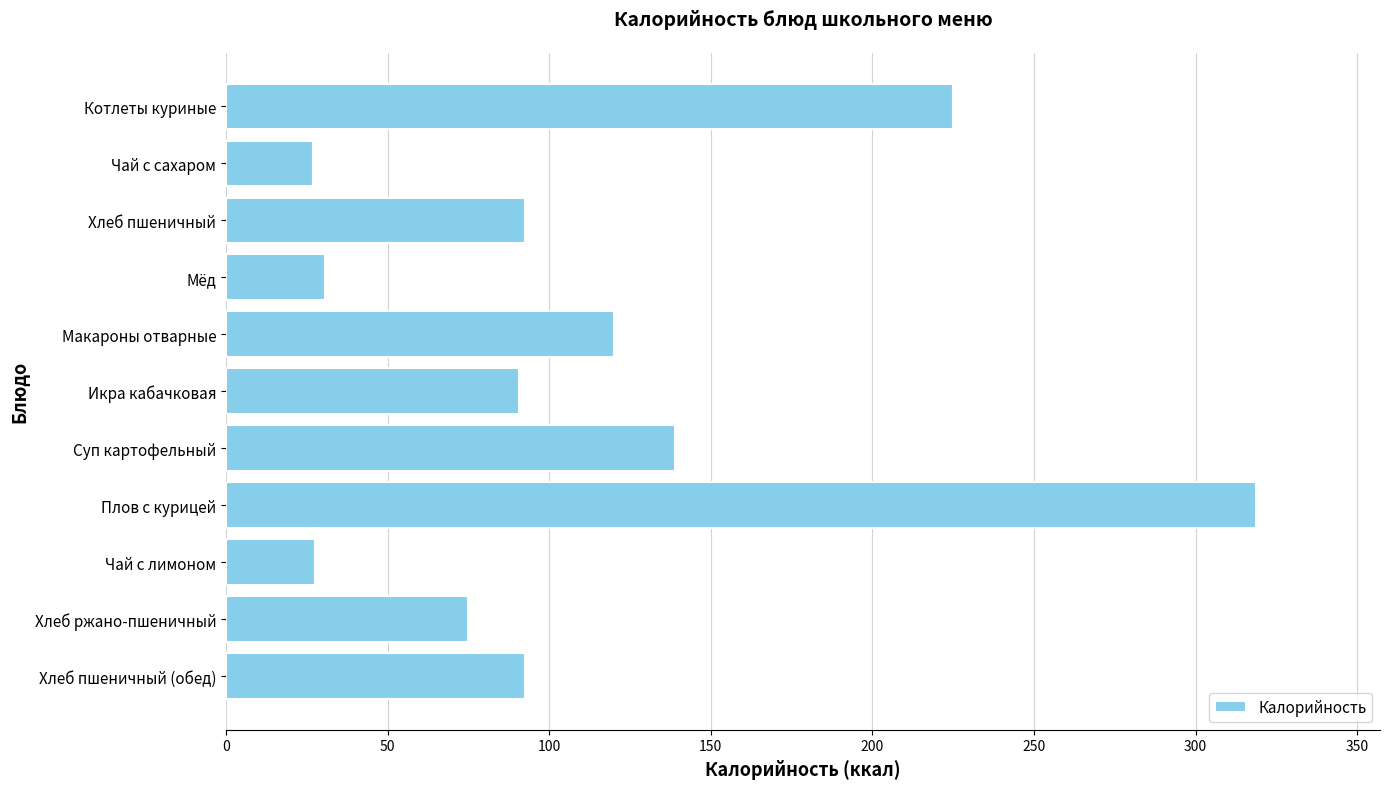

The value at Котлеты куриные is 365.7. True or false?

False